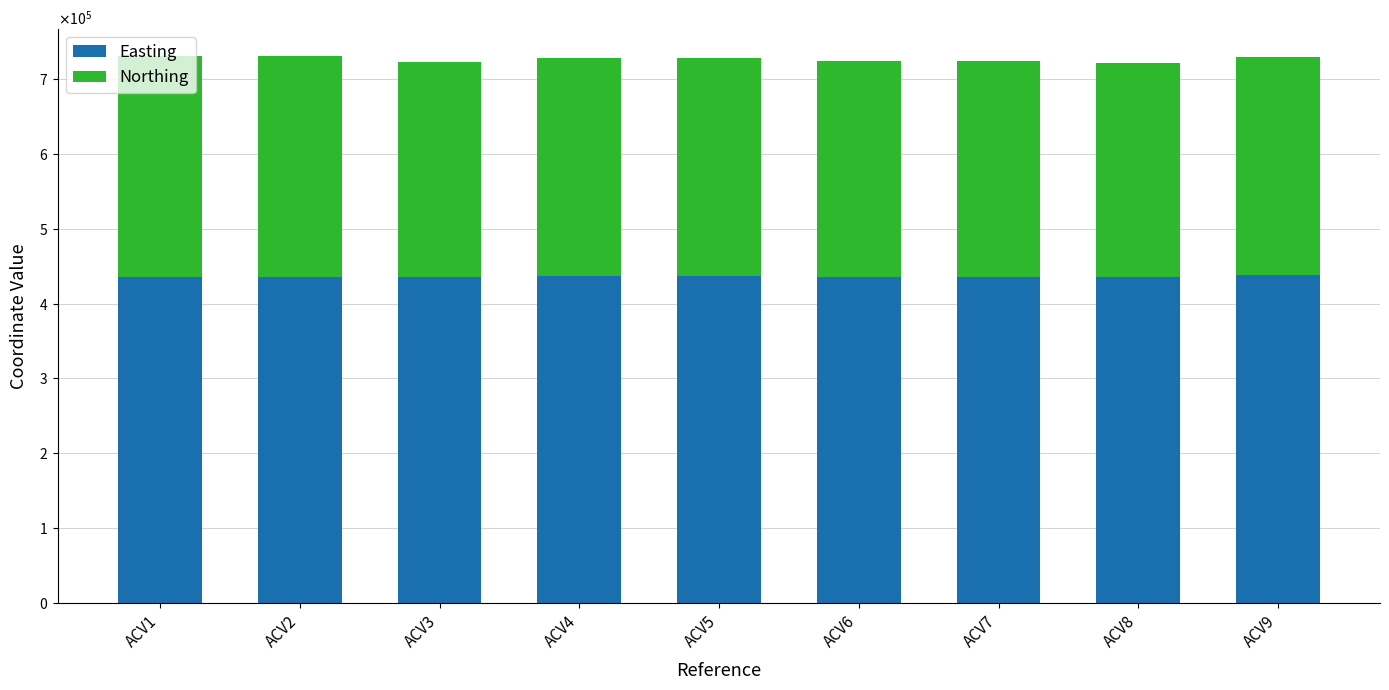

What are all the series names shown in the legend?

Easting, Northing